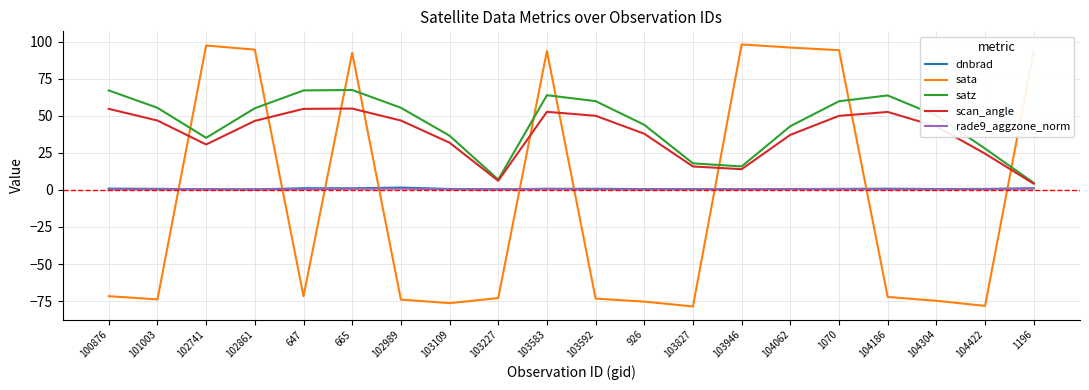

What is the total value across all series at 104422?

-24.8